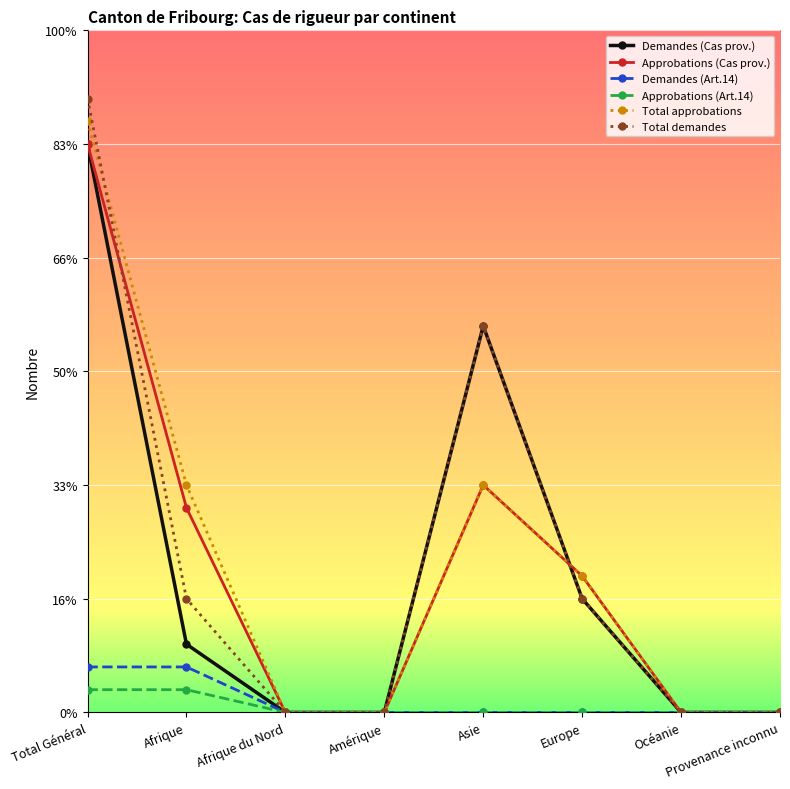

The value of Approbations (Cas prov.) at Océanie is 15. True or false?

False